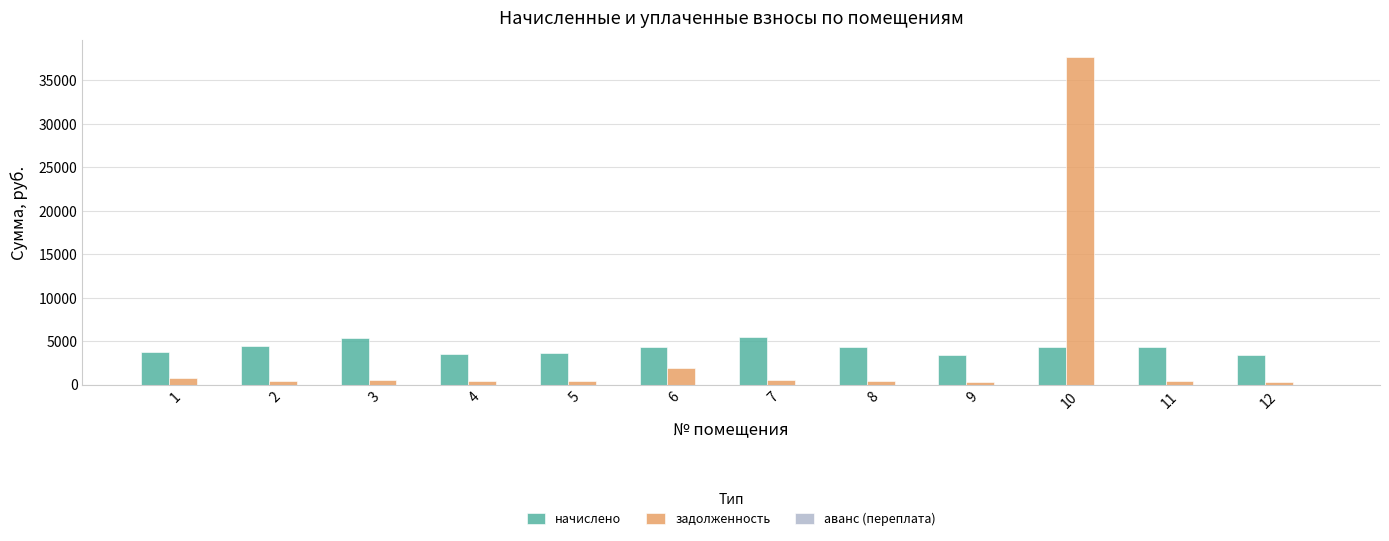

How many values in the задолженность series exceed 493?

6